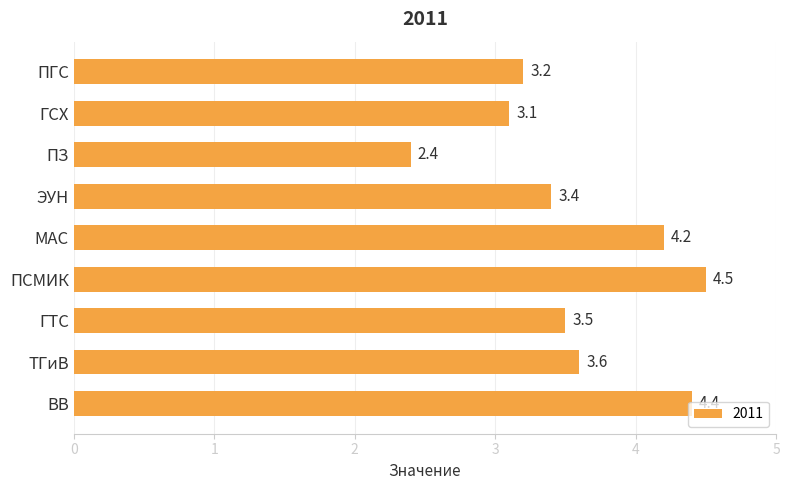

What is the ratio of the value at ТГиВ to the value at ГТС?

1.0